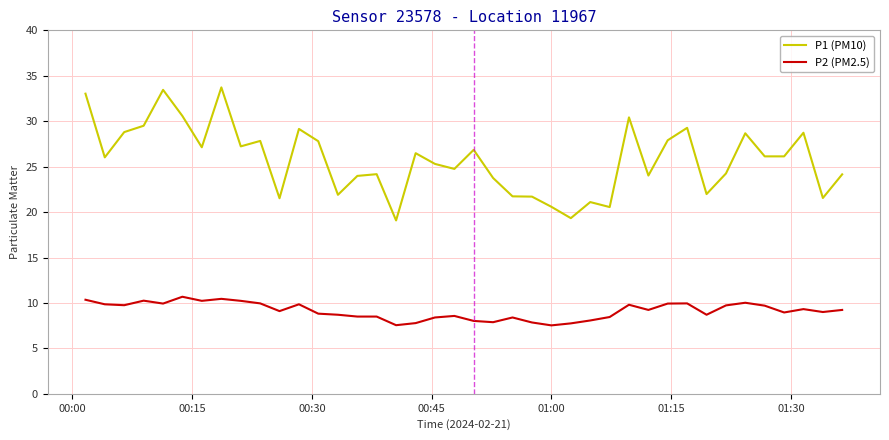

What is the maximum value shown in the chart?

33.7